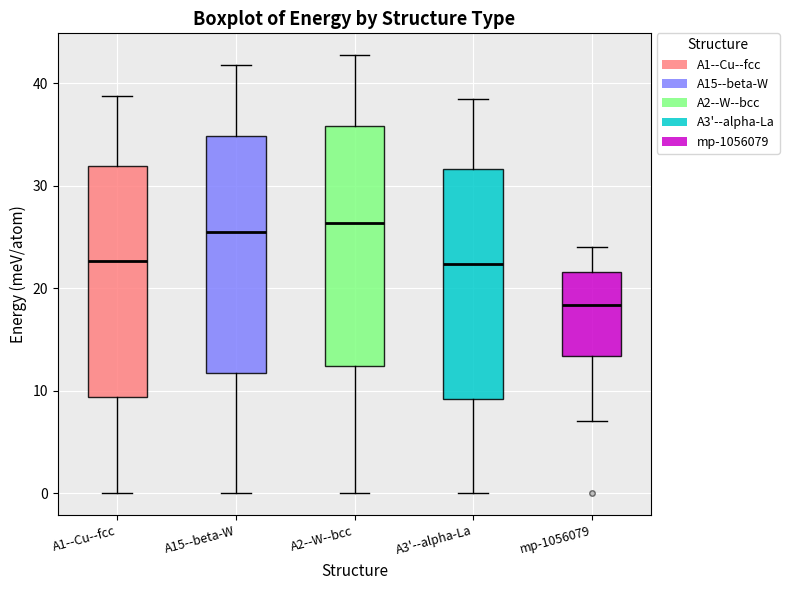

Reading left to right, read every box against the y-axis: the position of its median line, the range the box covers, and the ends of its whiskers. The values are not printed on the chart, so give them approximately, as read against the axis.

A1--Cu--fcc: median 23, box 9 to 32, whiskers 0 to 39
A15--beta-W: median 25, box 12 to 35, whiskers 0 to 42
A2--W--bcc: median 26, box 12 to 36, whiskers 0 to 43
A3'--alpha-La: median 22, box 9 to 32, whiskers 0 to 38
mp-1056079: median 18, box 13 to 22, whiskers 7 to 24